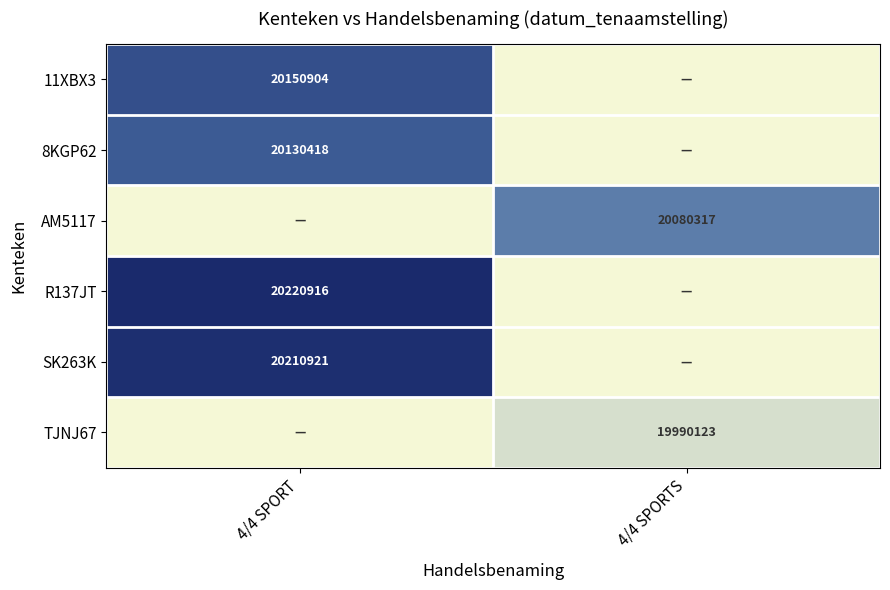

How many data points does each series have?

2